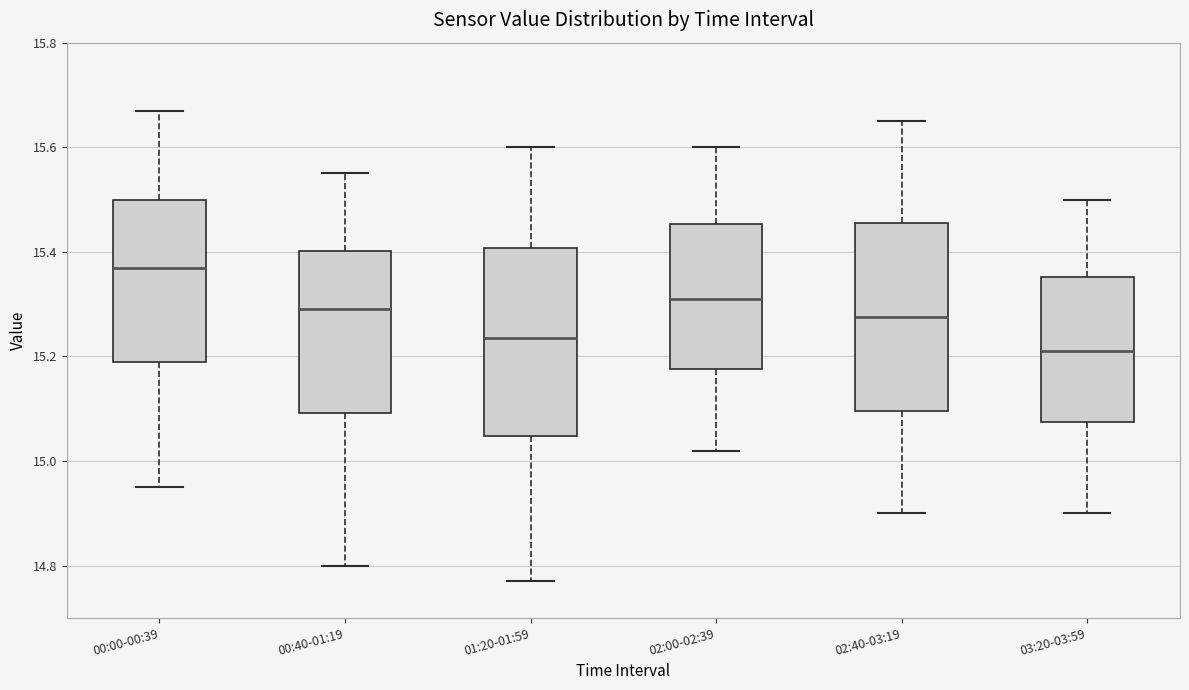

Reading left to right, read every box against the y-axis: the position of its median line, the range the box covers, and the ends of its whiskers. The values are not printed on the chart, so give them approximately, as read against the axis.

00:00-00:39: median 15.38, box 15.20 to 15.50, whiskers 14.96 to 15.68
00:40-01:19: median 15.30, box 15.10 to 15.40, whiskers 14.80 to 15.56
01:20-01:59: median 15.24, box 15.04 to 15.40, whiskers 14.78 to 15.60
02:00-02:39: median 15.32, box 15.18 to 15.46, whiskers 15.02 to 15.60
02:40-03:19: median 15.28, box 15.10 to 15.46, whiskers 14.90 to 15.66
03:20-03:59: median 15.22, box 15.08 to 15.36, whiskers 14.90 to 15.50